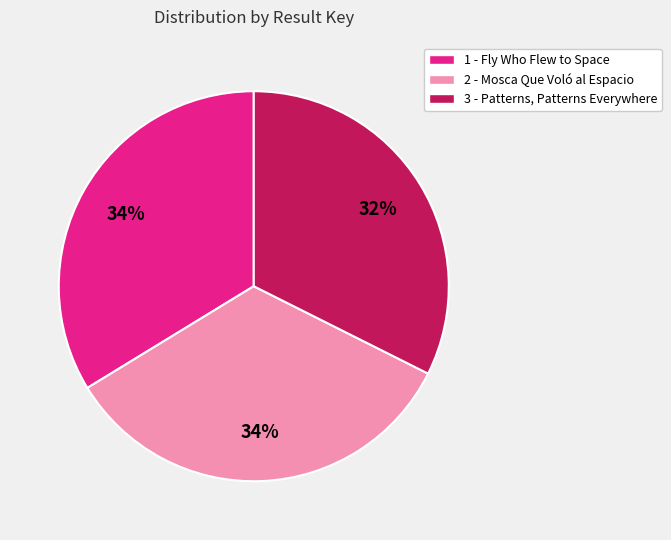

Is the sum of 1 - Fly Who Flew to Space and 3 - Patterns, Patterns Everywhere greater than half?

Yes